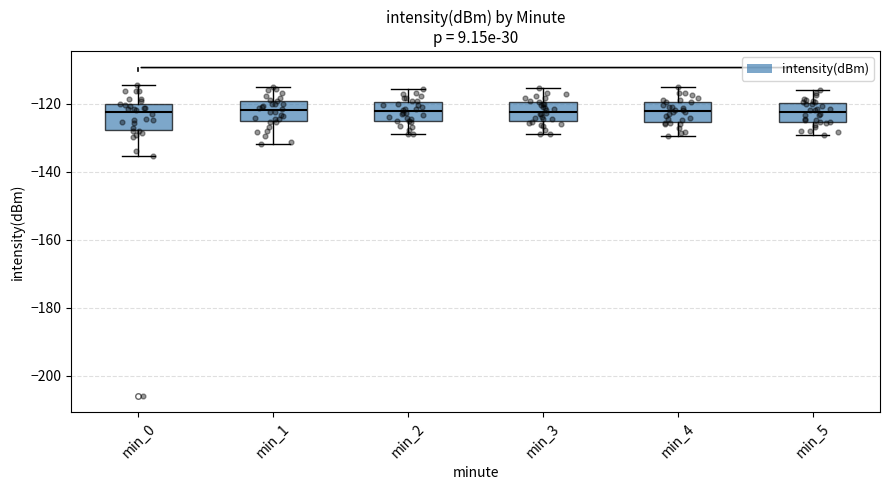

Reading left to right, read every box against the y-axis: the position of its median line, the range the box covers, and the ends of its whiskers. The values are not printed on the chart, so give them approximately, as read against the axis.

min_0: median -122, box -128 to -120, whiskers -136 to -114
min_1: median -122, box -126 to -120, whiskers -132 to -114
min_2: median -122, box -124 to -120, whiskers -128 to -116
min_3: median -122, box -126 to -120, whiskers -128 to -116
min_4: median -122, box -126 to -120, whiskers -130 to -116
min_5: median -122, box -126 to -120, whiskers -130 to -116